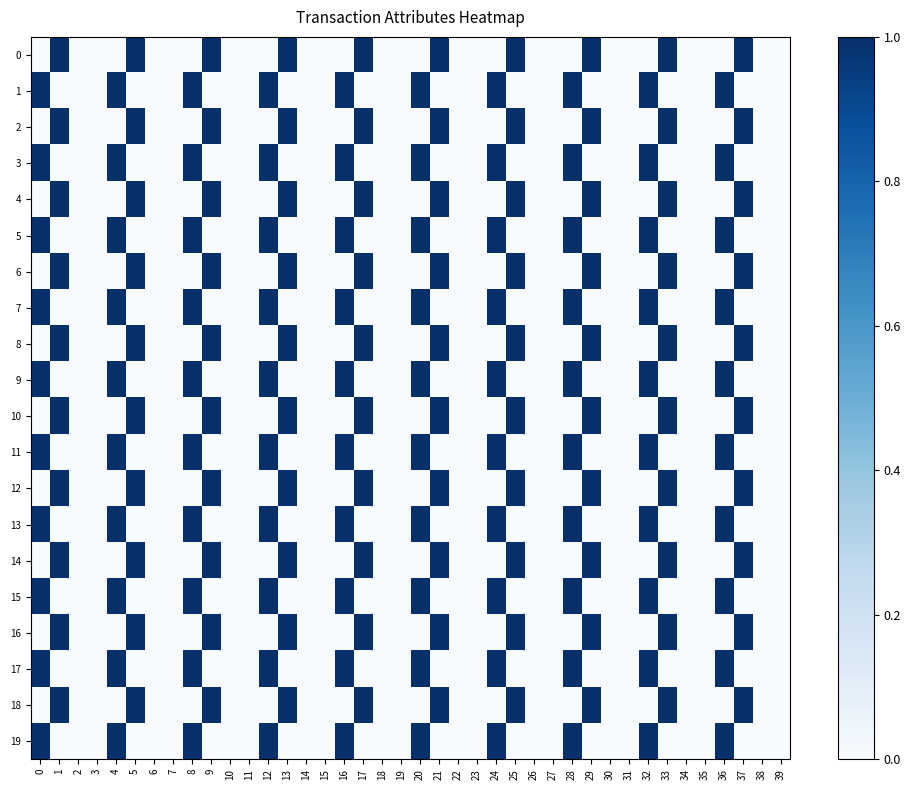

List the series in order of their peak value, highest first.

0, 1, 2, 3, 4, 5, 6, 7, 8, 9, 10, 11, 12, 13, 14, 15, 16, 17, 18, 19